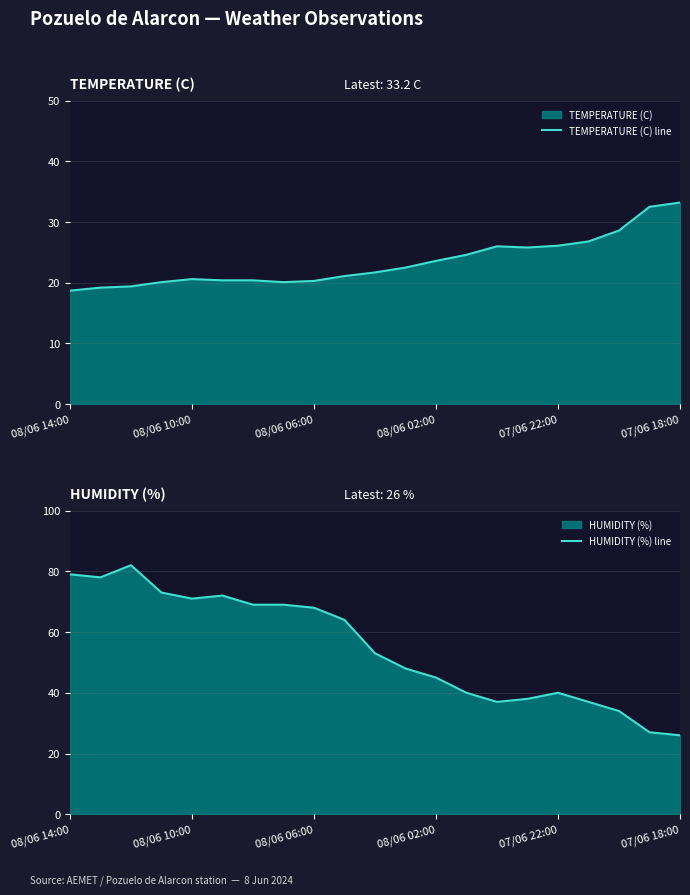

At which label does HUMIDITY (%) line first exceed 53?

08/06 14:00